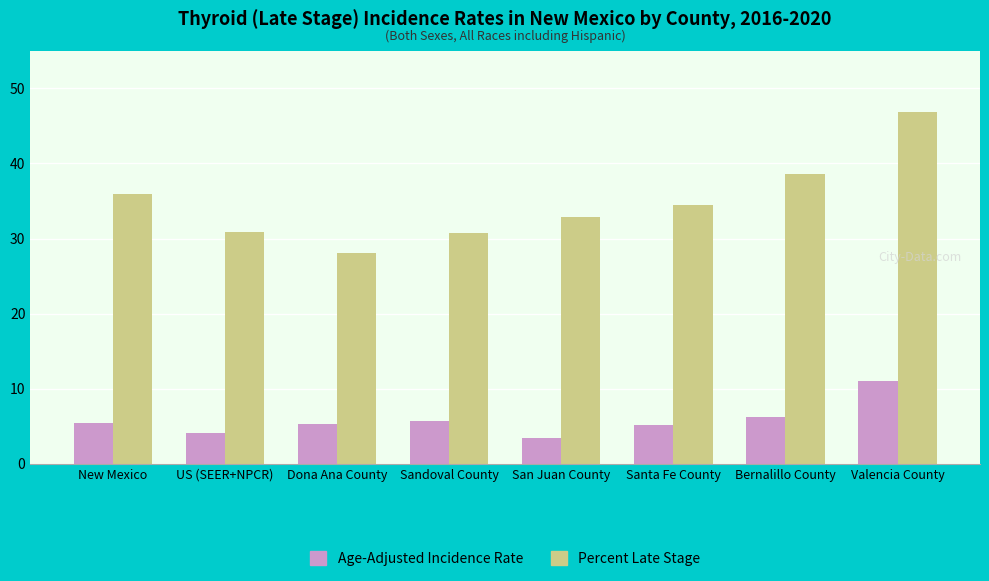

Which series has the largest range (max minus min)?

Percent Late Stage